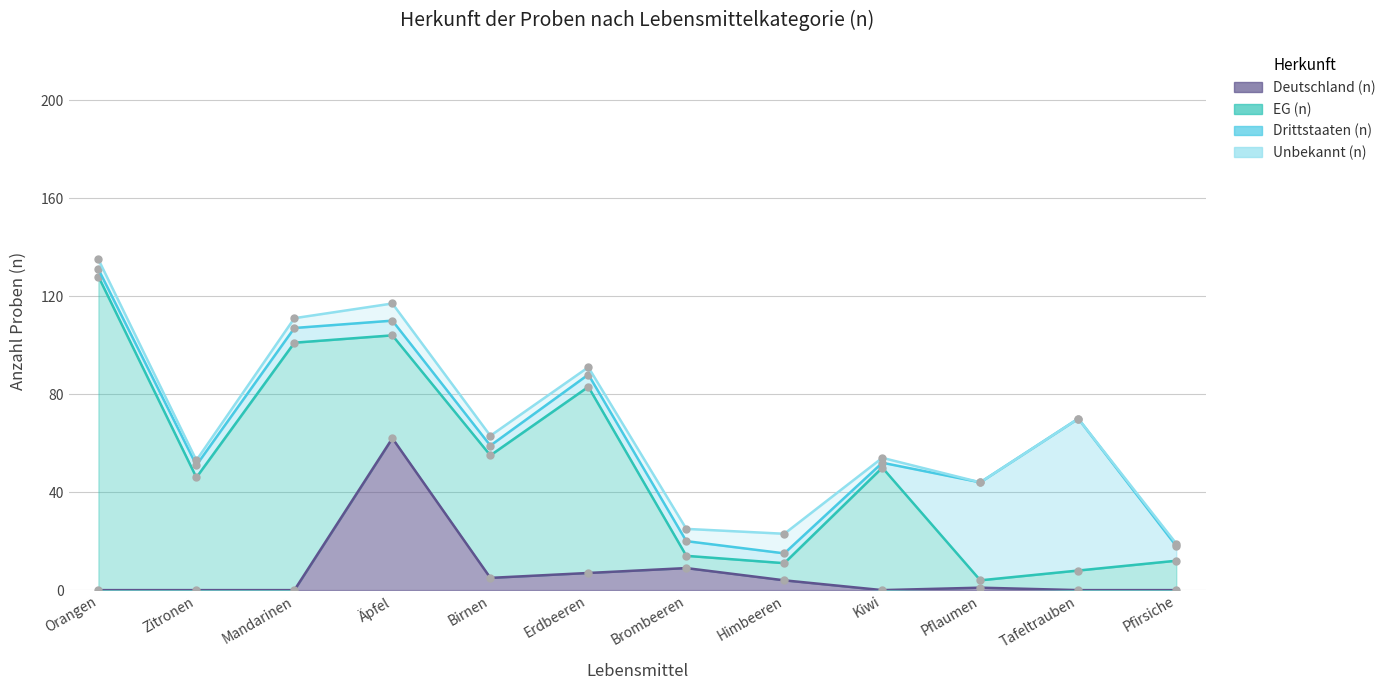

What is the label of the 2nd point from the left?

Zitronen